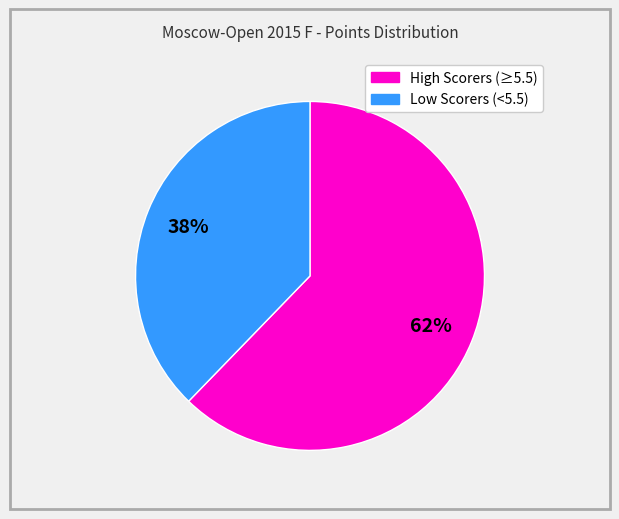

To the nearest percent, what is the average slice percentage?

50%